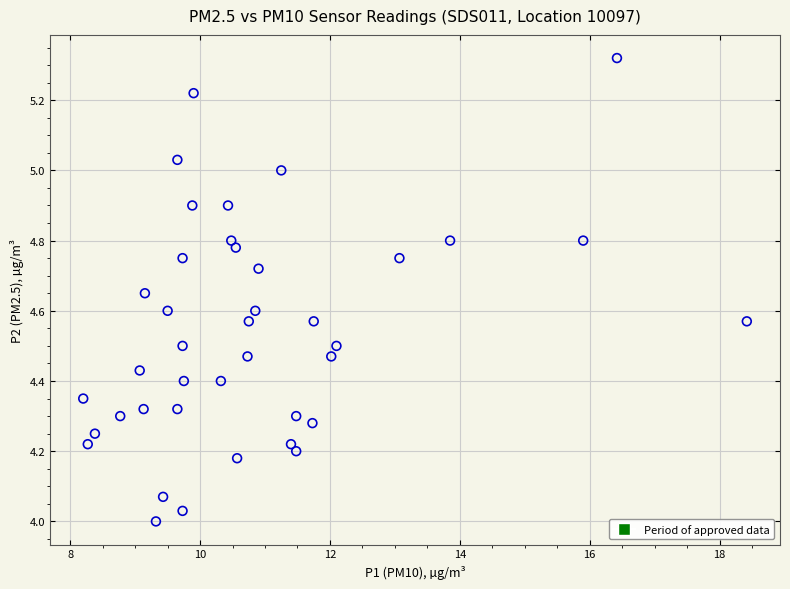

What is the range of Y values (max minus min)?

1.3